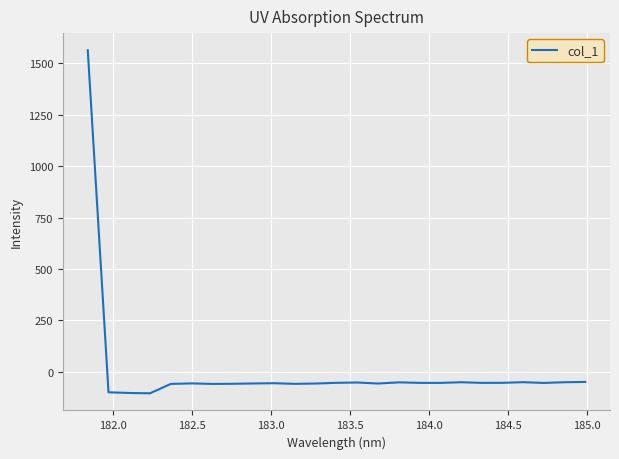

What is the greatest value displayed?

1563.8